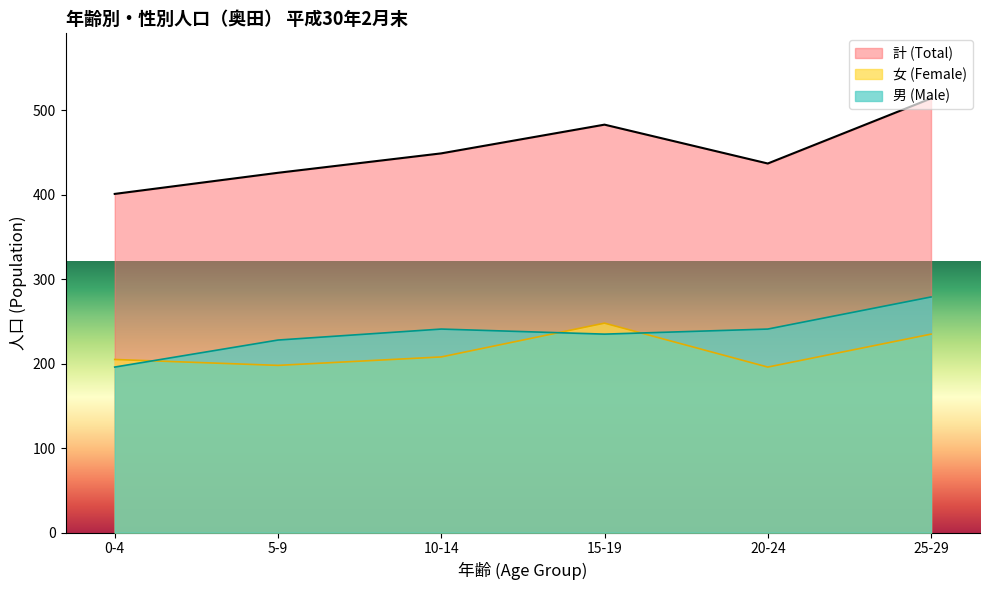

How many values in the 女 (Female) series are below 208?

3